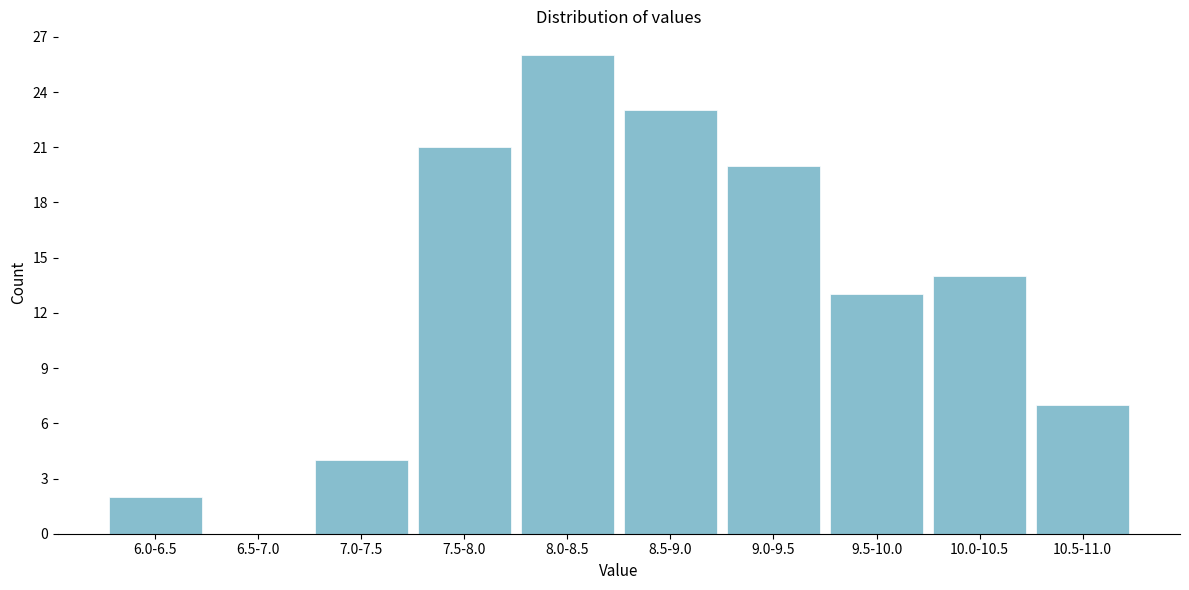

Reading left to right, list all the values displayed in this chart.

6.0-6.5=2	6.5-7.0=0	7.0-7.5=4	7.5-8.0=21	8.0-8.5=26	8.5-9.0=23	9.0-9.5=20	9.5-10.0=13	10.0-10.5=14	10.5-11.0=7